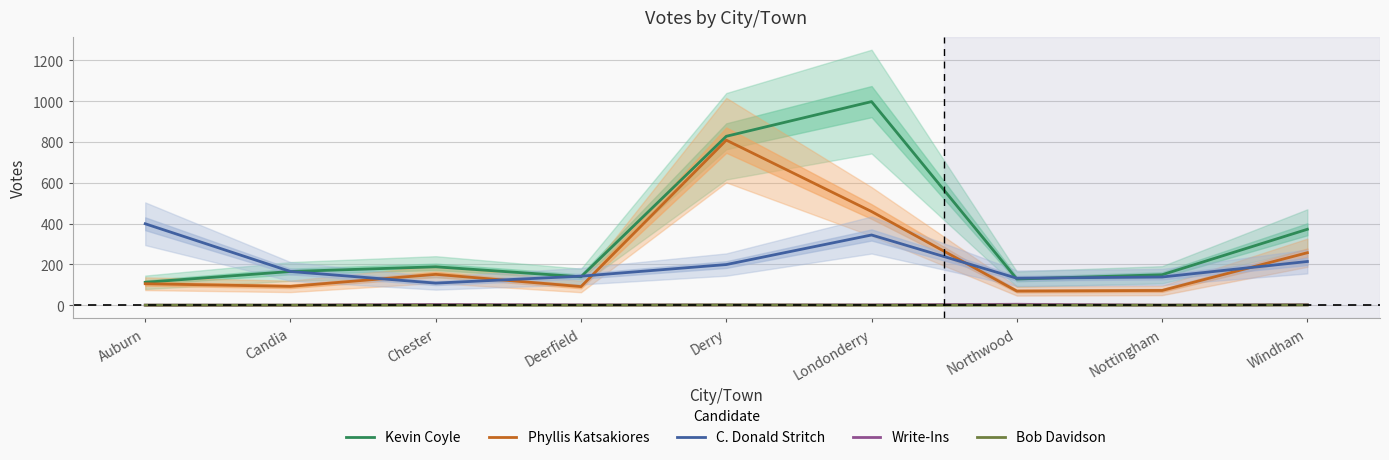

Is the value of C. Donald Stritch at Chester greater than the value of Phyllis Katsakiores at Londonderry?

No